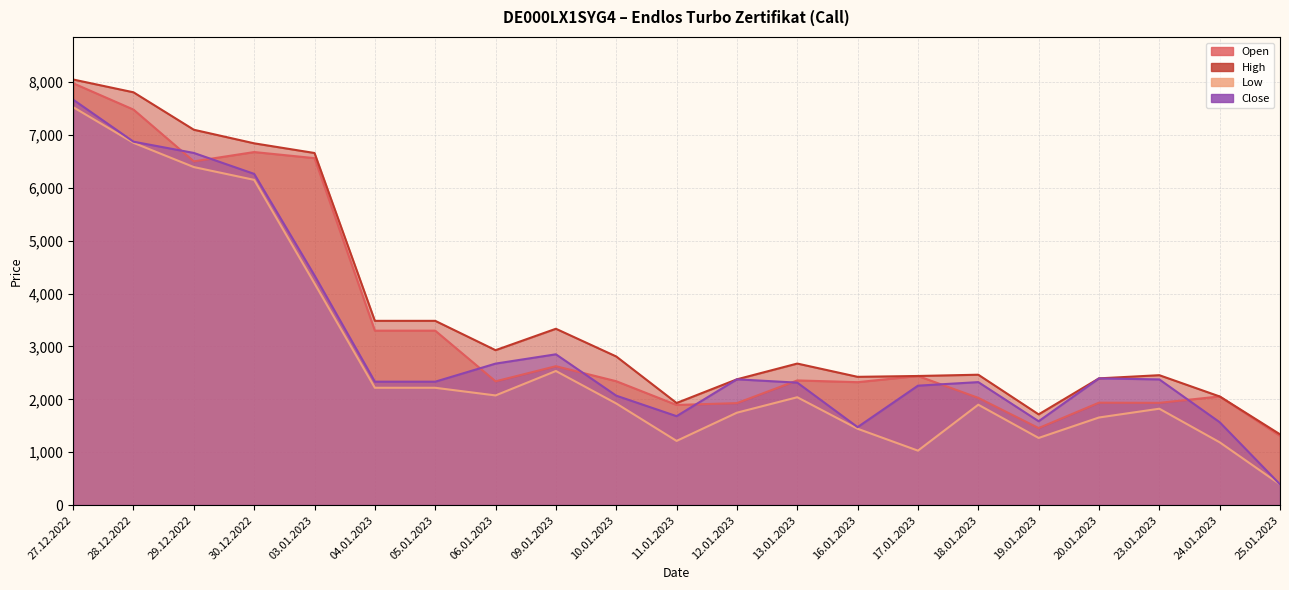

Which series has the largest range (max minus min)?

Close